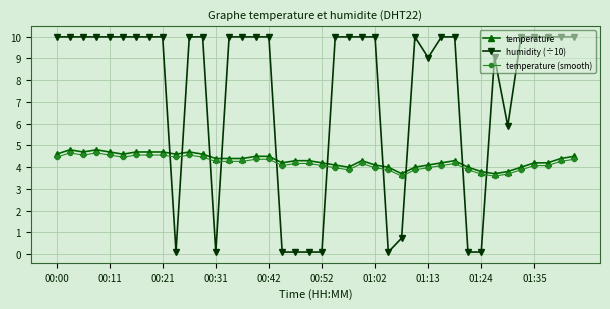

What is the value of the temperature (smooth) point at the 39th from the left?

4.3